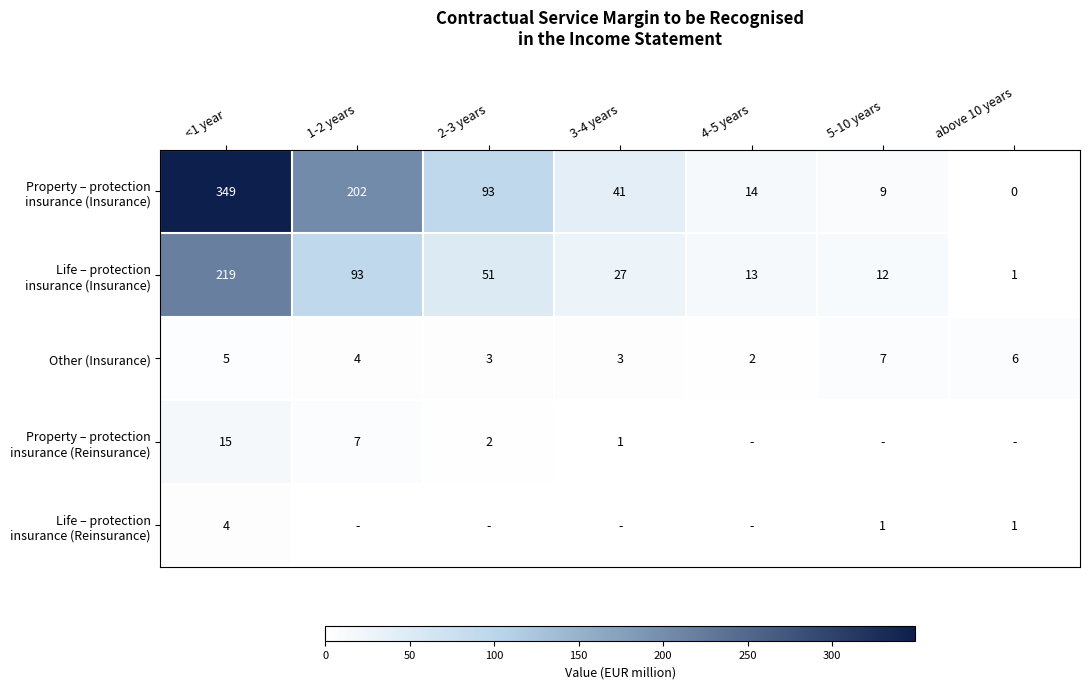

What is the sum of the Other (Insurance) values at 2-3 years and 1-2 years?

7